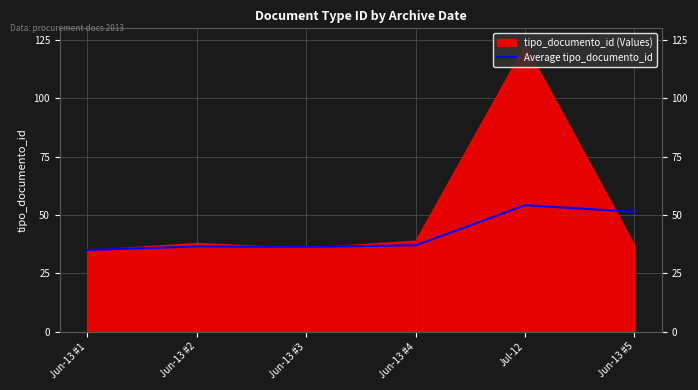

Which category has the lowest value across all series?

Jun-13 #1